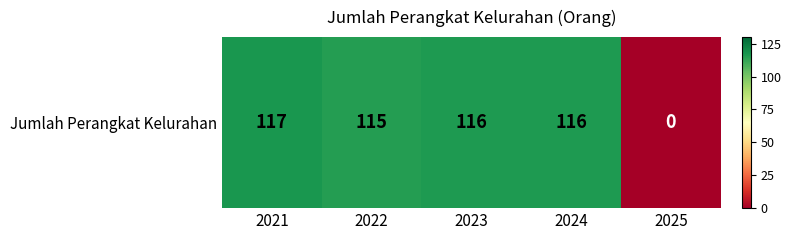

Rank the categories by value from highest to lowest.

2021, 2023, 2024, 2022, 2025